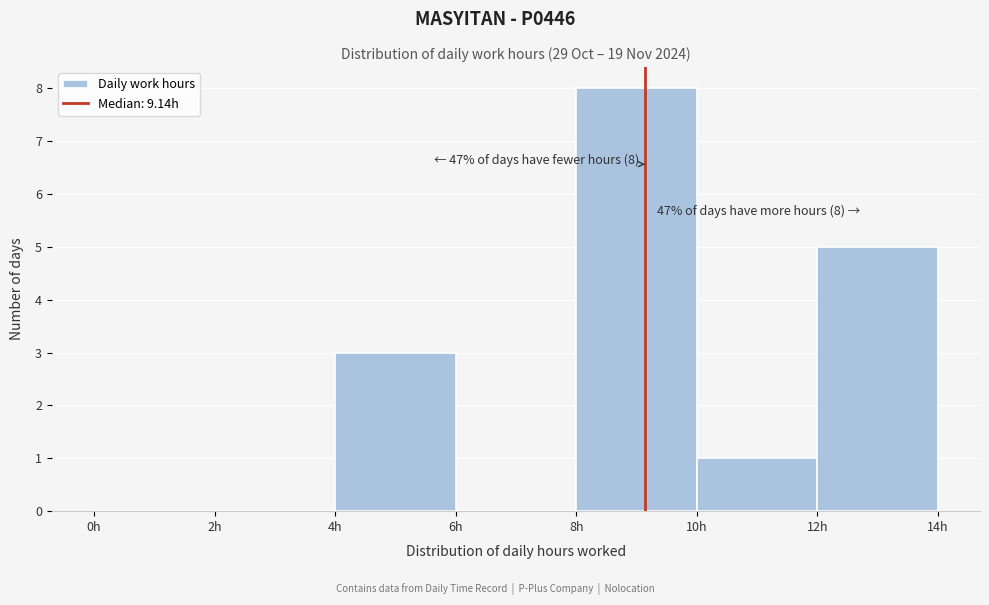

Over which range of the x-axis is the bar tallest?

8 to 10